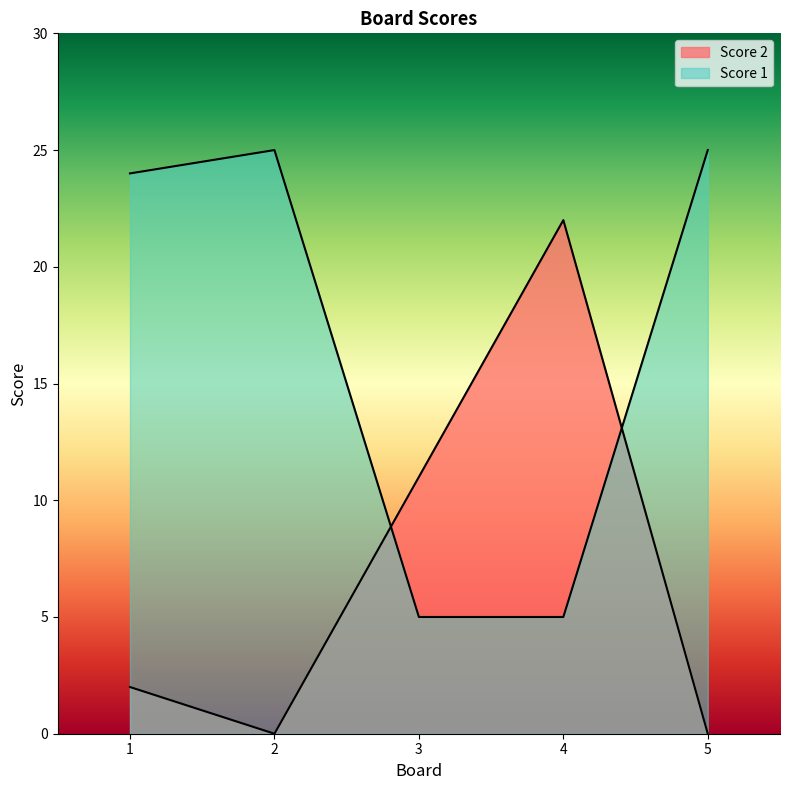

What is the maximum value shown in the chart?

25